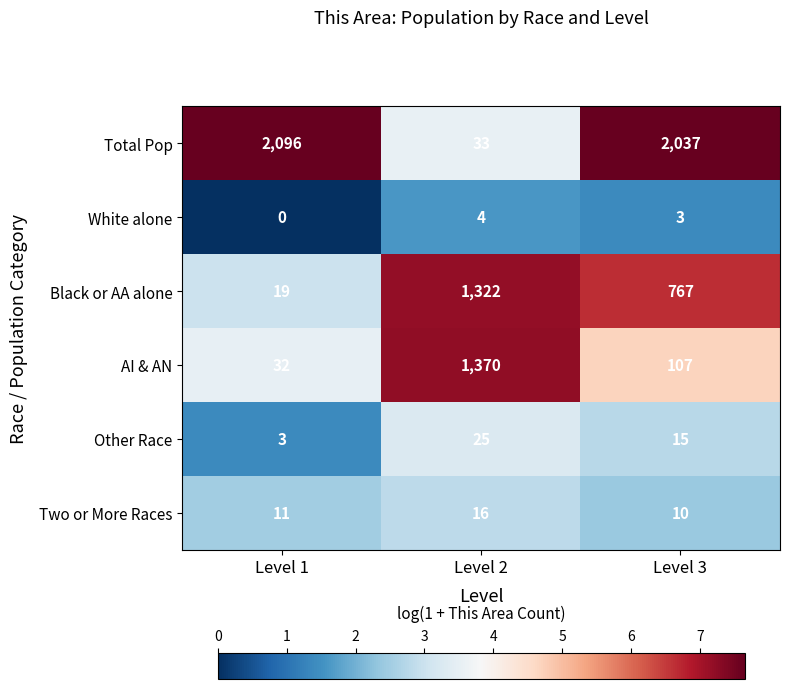

Where is Total Pop nearest to the value 1064?

Level 3